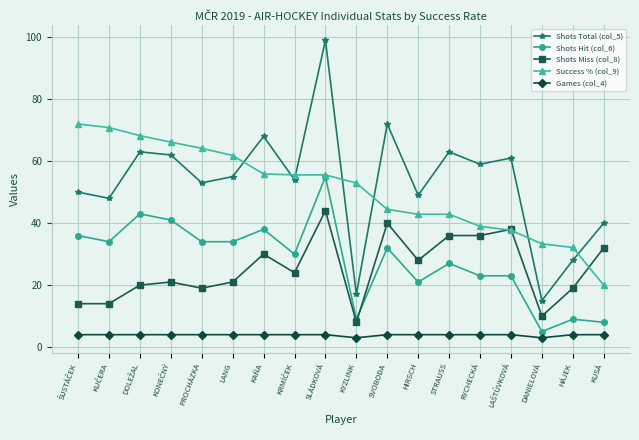

The value of Shots Miss (col_8) at HIRSCH is 28.0. True or false?

True